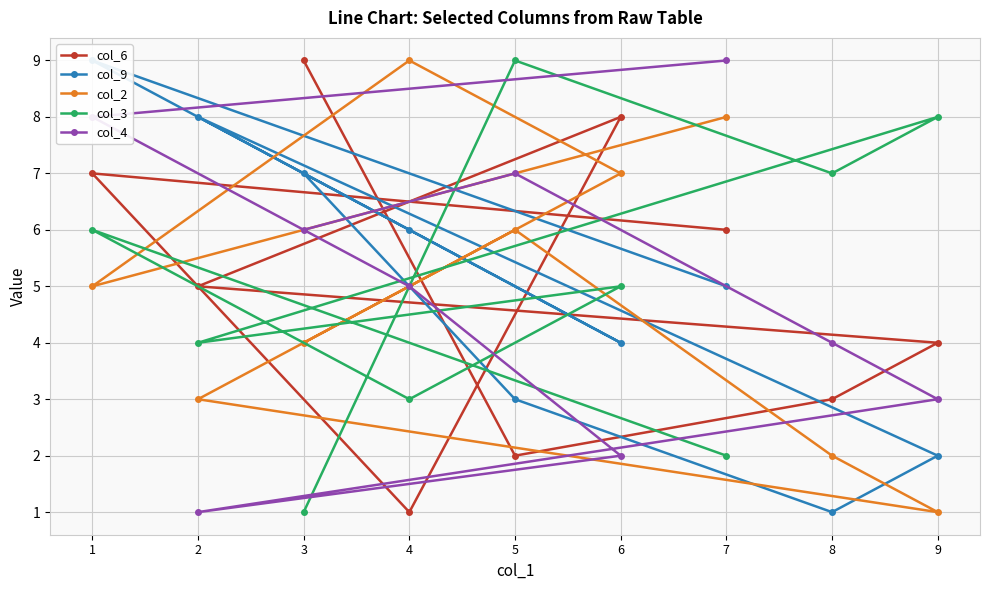

How many col_6 values are between 3 and 7?

5